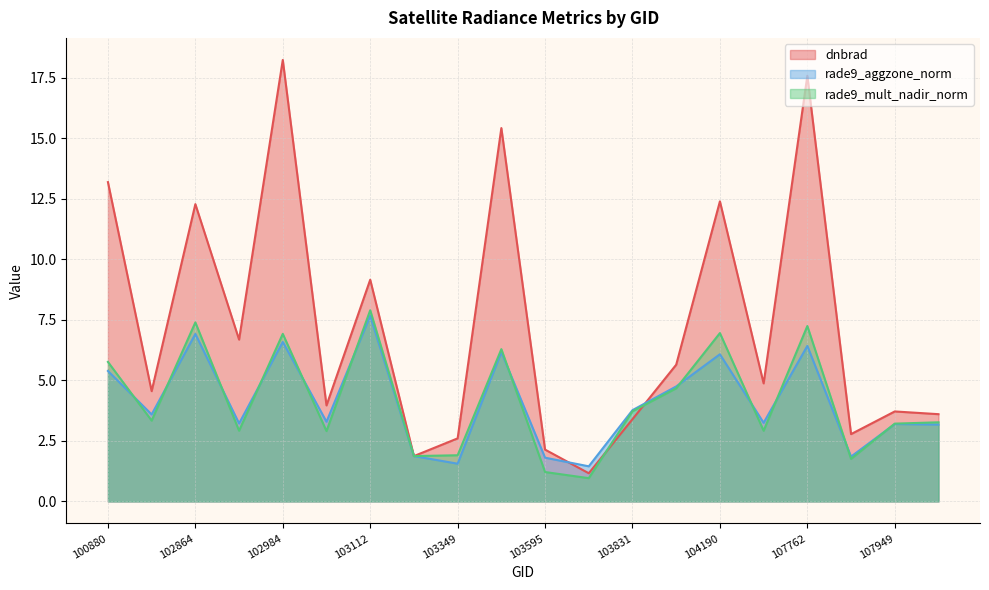

Is the value of rade9_aggzone_norm at 103586 greater than the value of dnbrad at 103713?

Yes